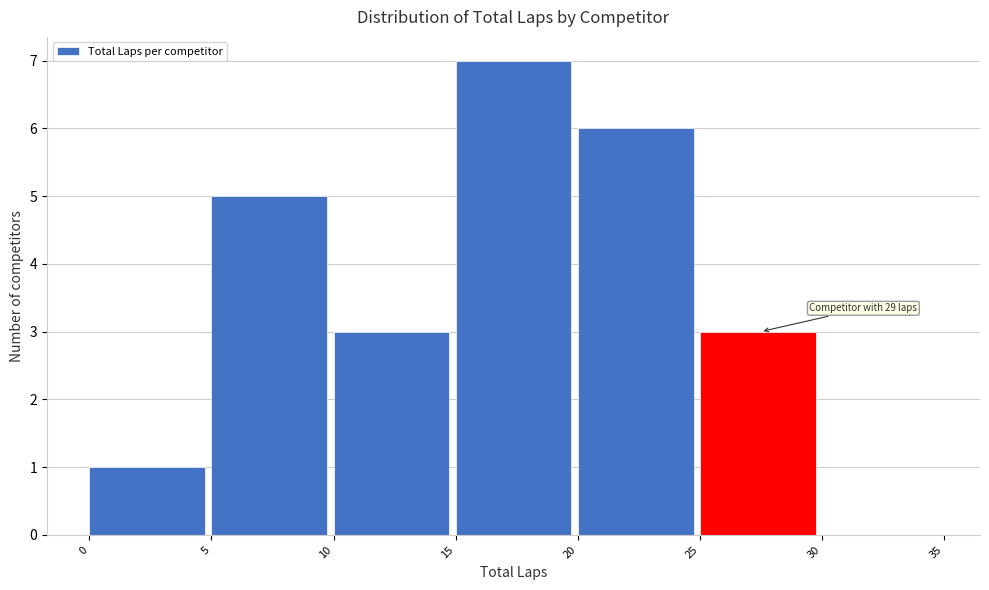

Which range on the x-axis has the tallest bar?

15 to 20